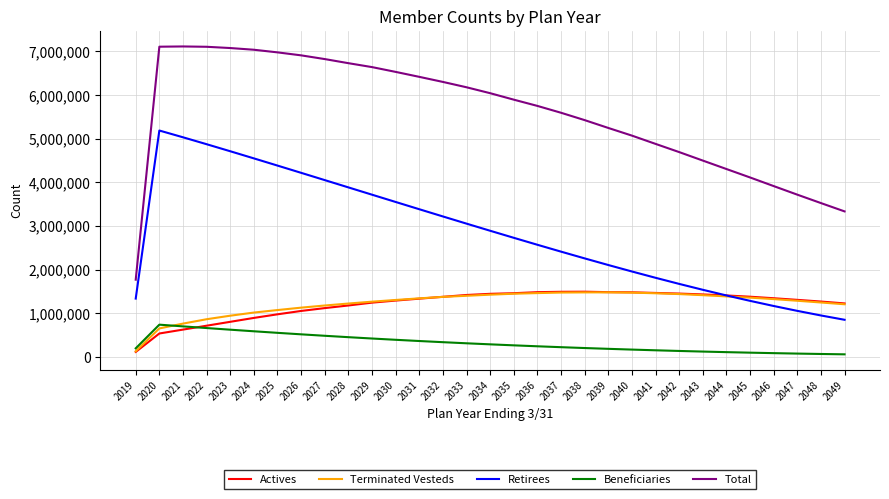

The value of Actives at 2041 is 661294. True or false?

False